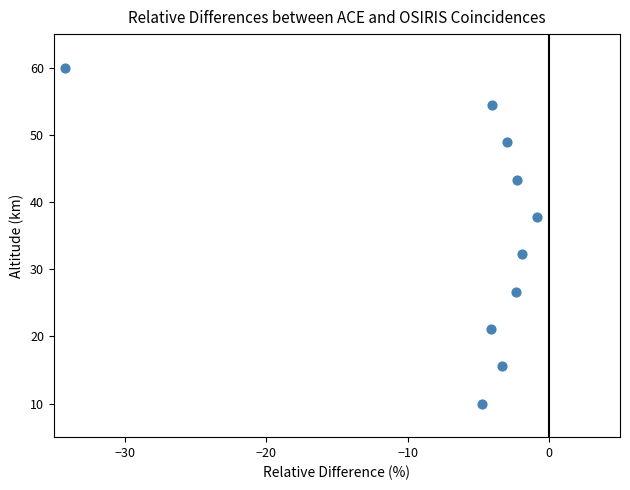

What is the average X value?

-6.1